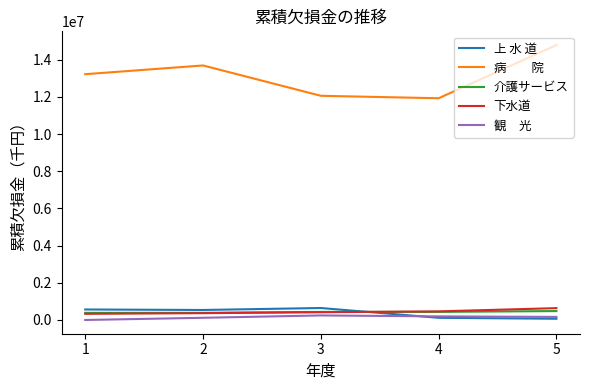

How many distinct data groups are displayed?

5